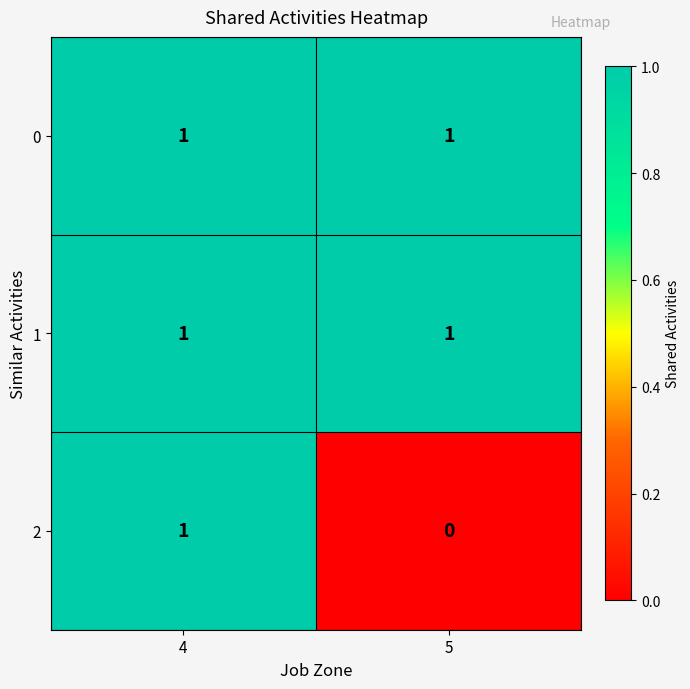

The 0 series shows 0 at 4. True or false?

False